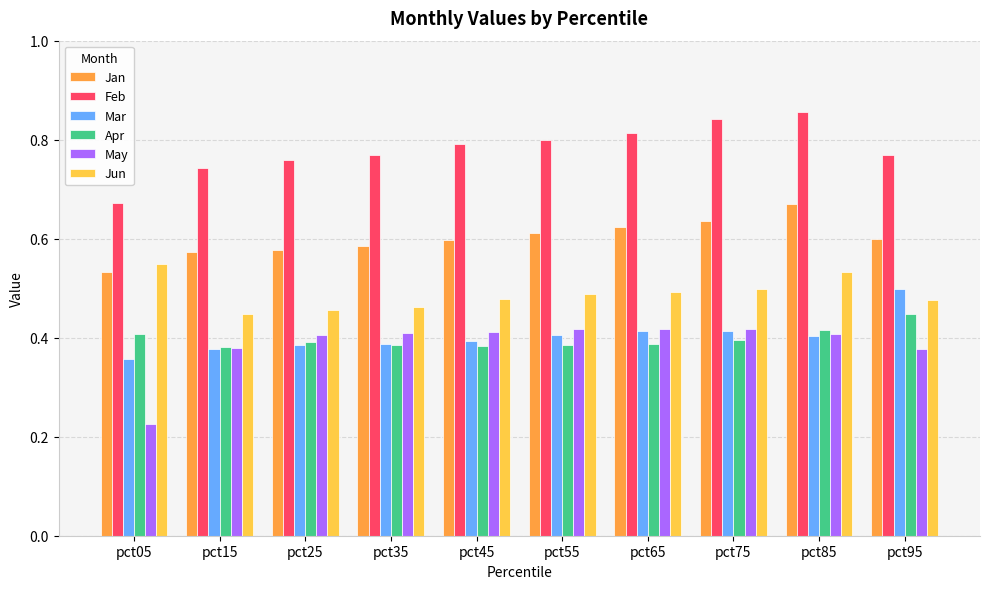

Rank the series by their maximum value, from highest to lowest.

Feb, Jan, Jun, Mar, Apr, May